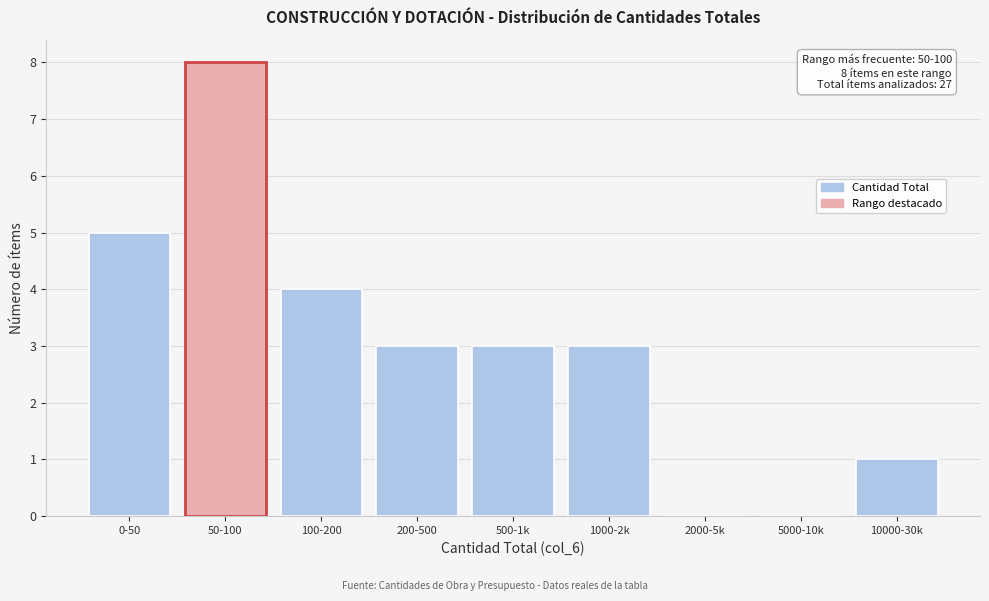

Reading left to right, list all the values displayed in this chart.

0-50=5	50-100=8	100-200=4	200-500=3	500-1k=3	1000-2k=3	2000-5k=0	5000-10k=0	10000-30k=1